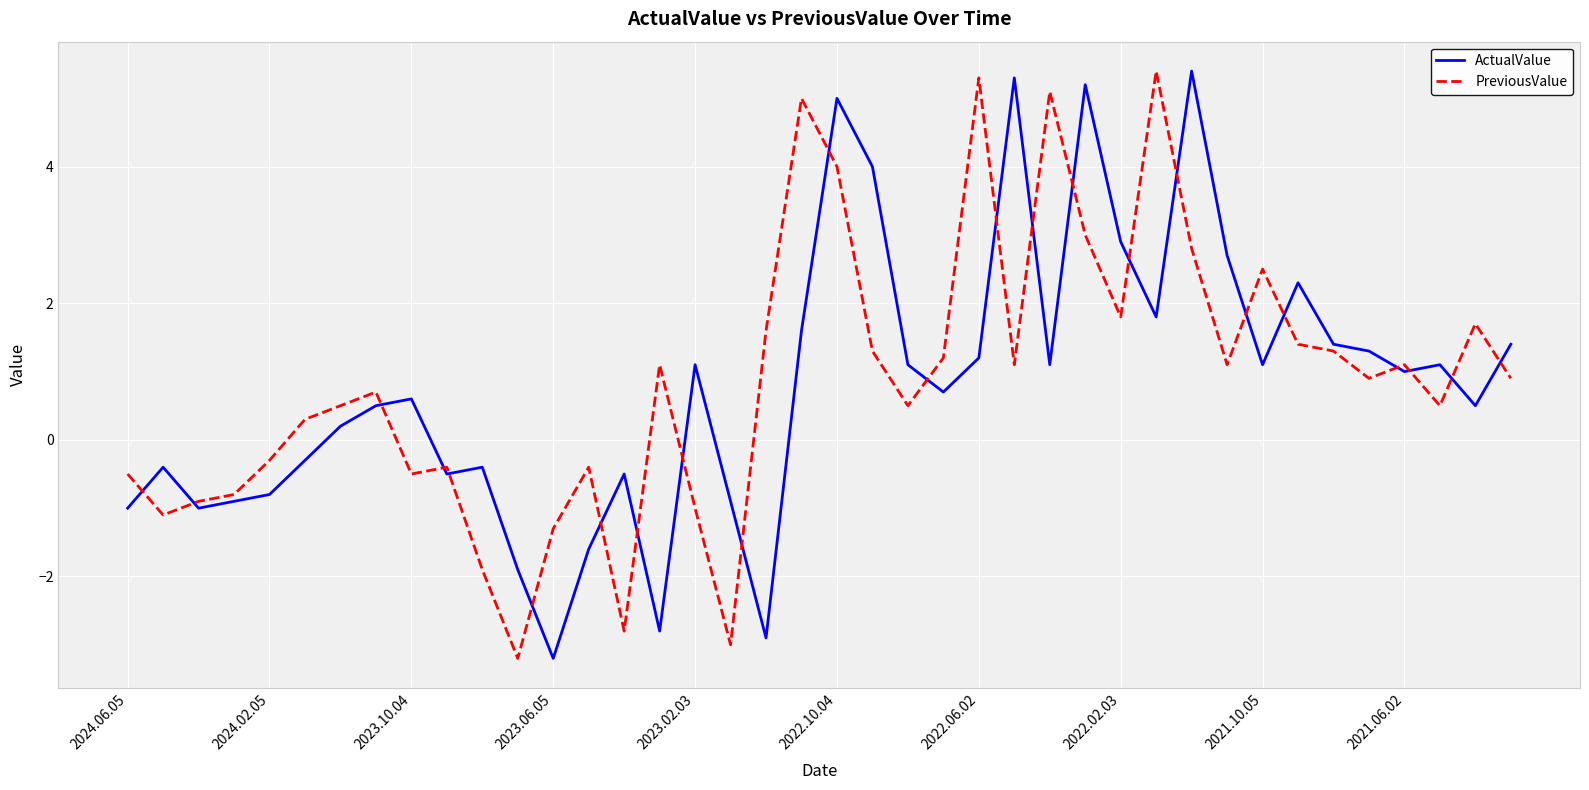

How many negative values does the ActualValue series have?

15